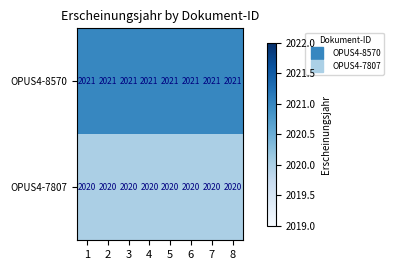

Is it true that OPUS4-8570 equals 3391 at 4?

False